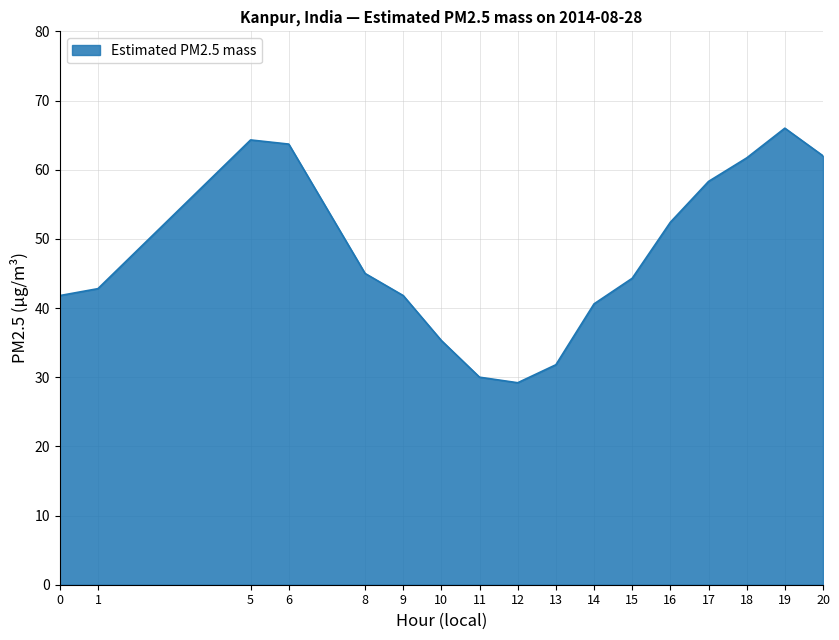

What is the greatest value displayed?

66.0